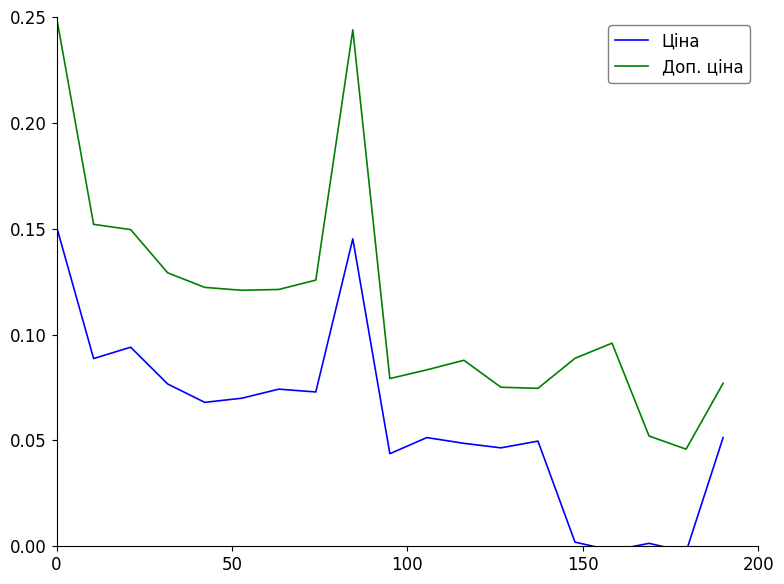

True or false: Ціна and Доп. ціна intersect in this chart.

False